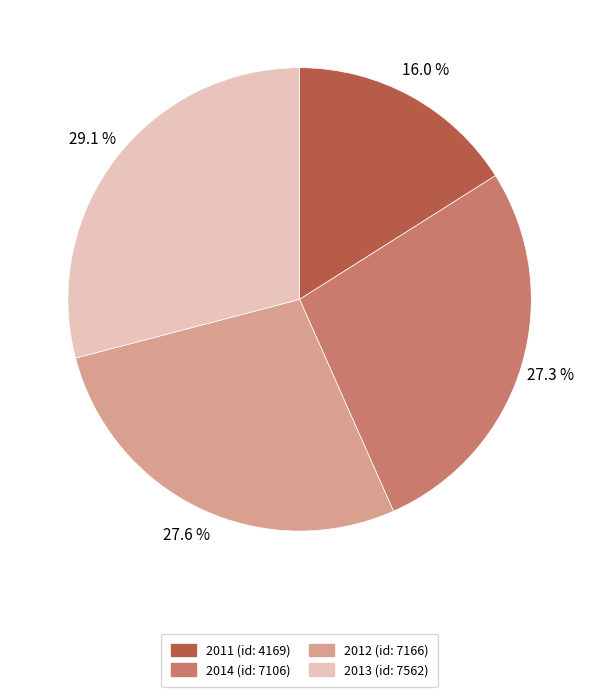

Is there any slice that represents more than half of the pie?

No